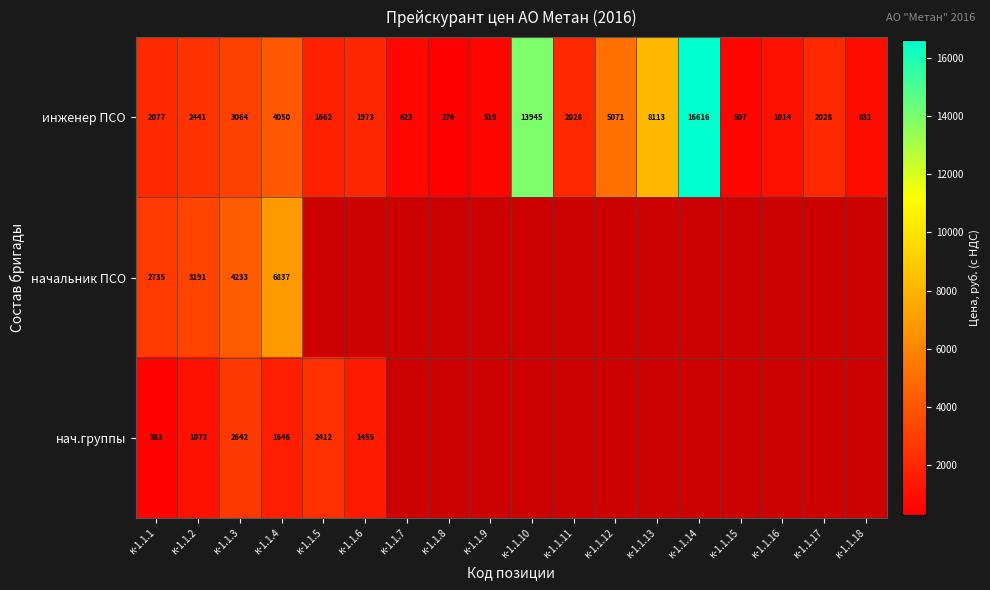

At how many categories does at least one series exceed 6873?

3